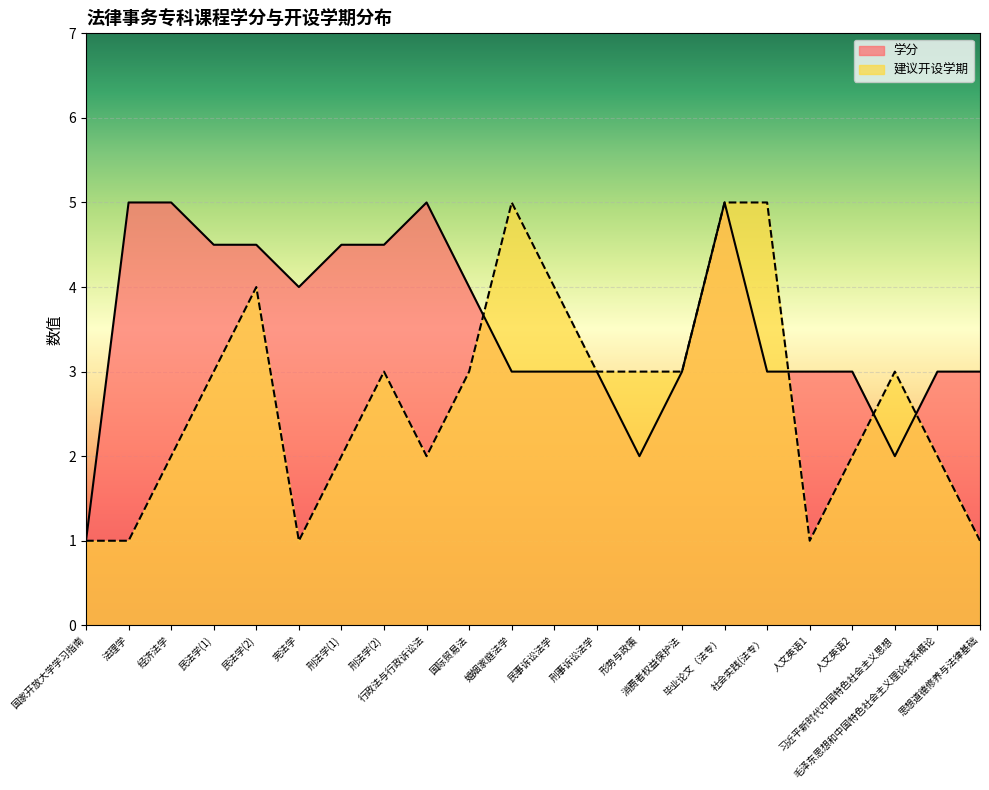

How many intersections are there between 建议开设学期 and 学分?

4